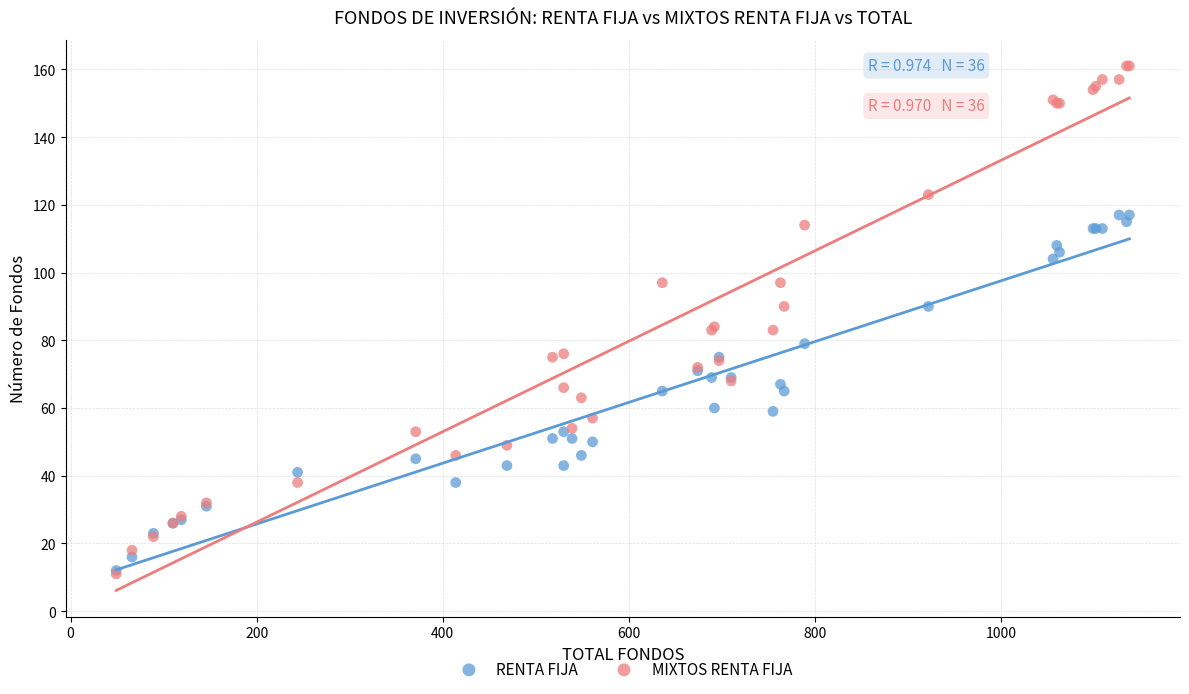

Which series reaches the maximum Y coordinate?

MIXTOS RENTA FIJA